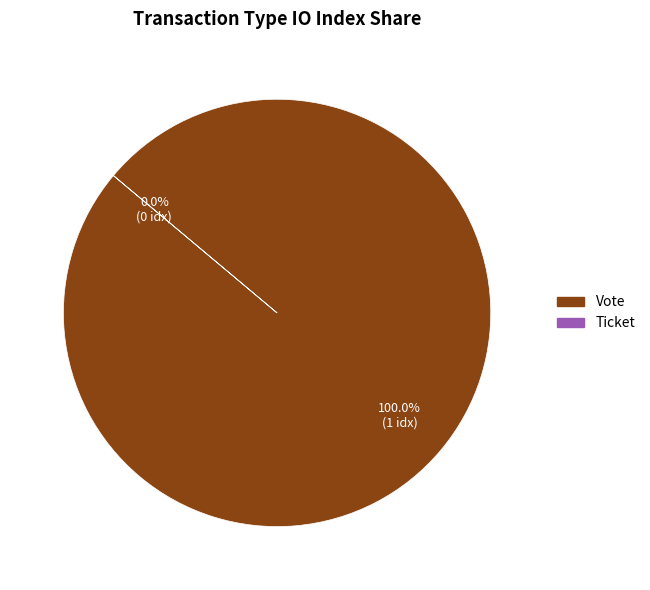

To the nearest percent, what is the difference between the Ticket and Vote slice percentages?

100%